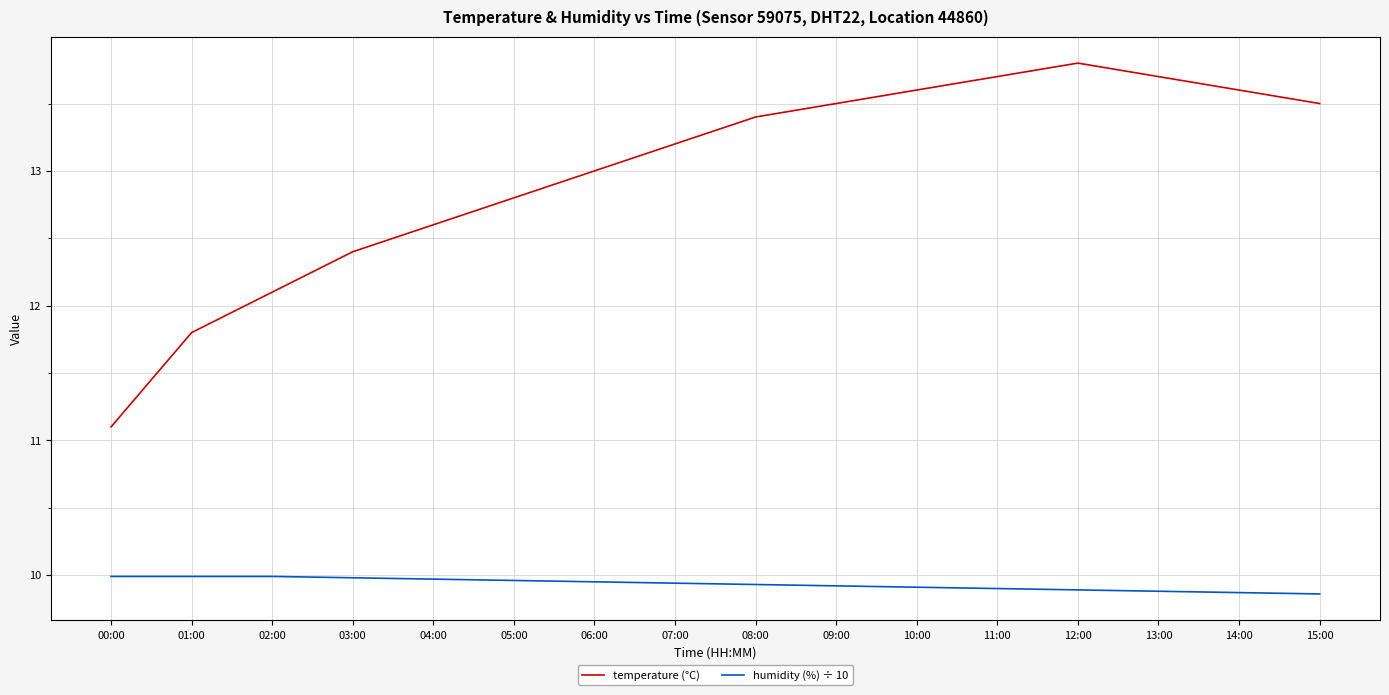

List the series in order of their peak value, lowest first.

humidity (%) ÷ 10, temperature (°C)